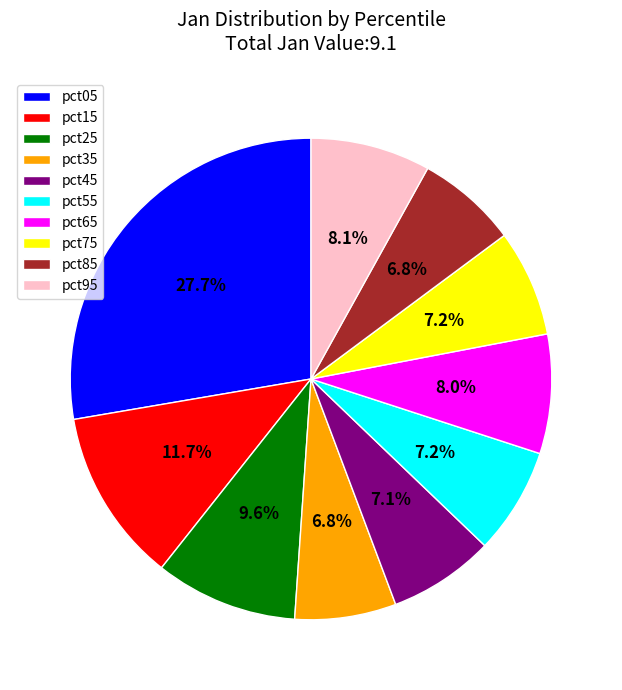

How many slices are in this pie chart?

10